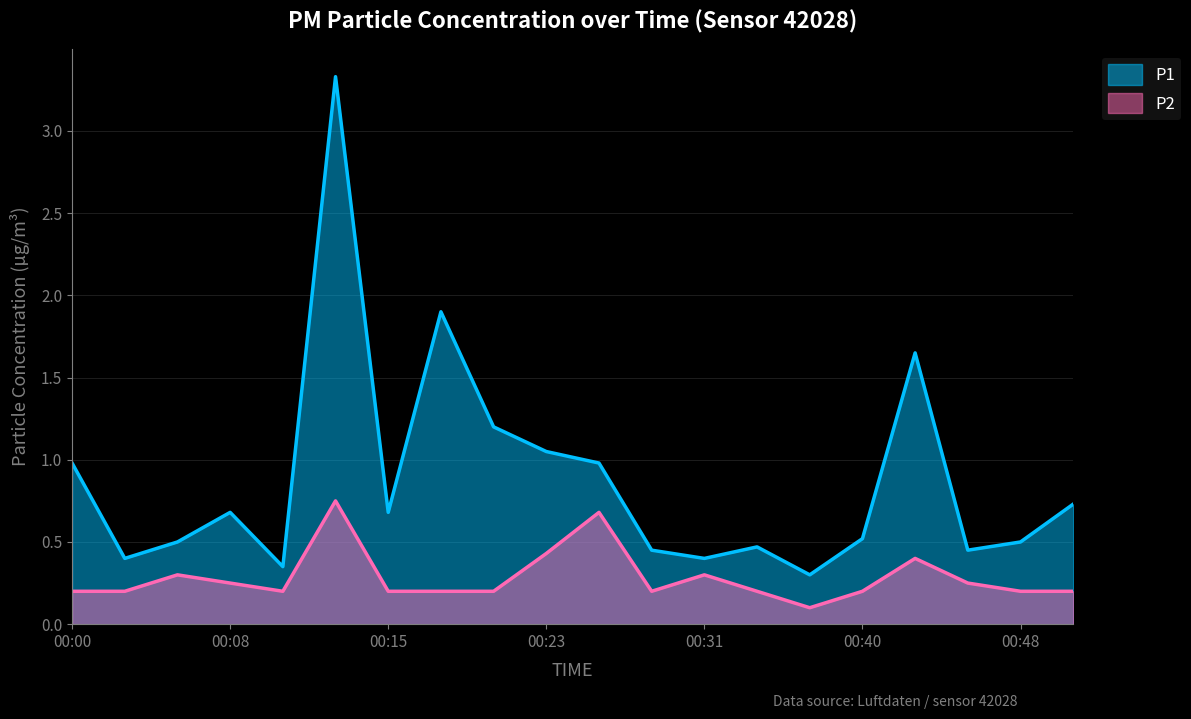

How many lines are shown in the chart?

2